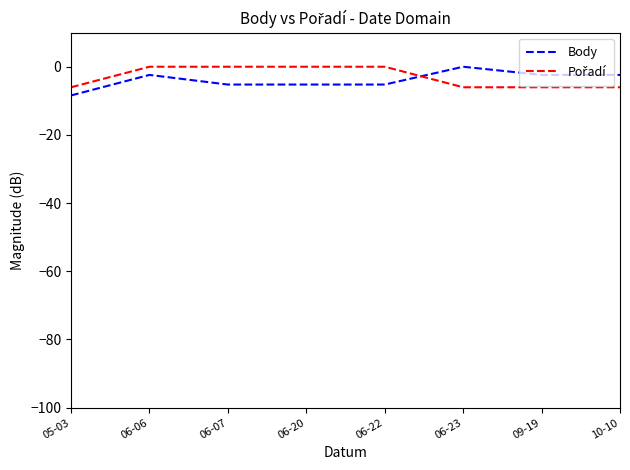

Is it true that Body equals -2.4 at 06-06?

True